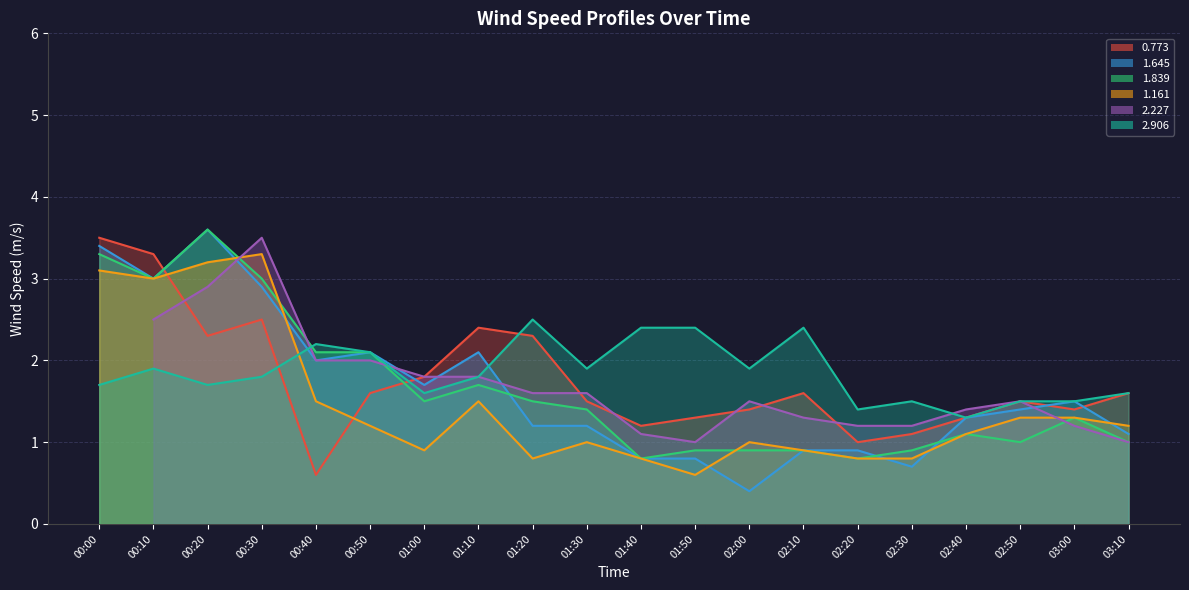

Read the 2.906 value at 02:00.

1.9